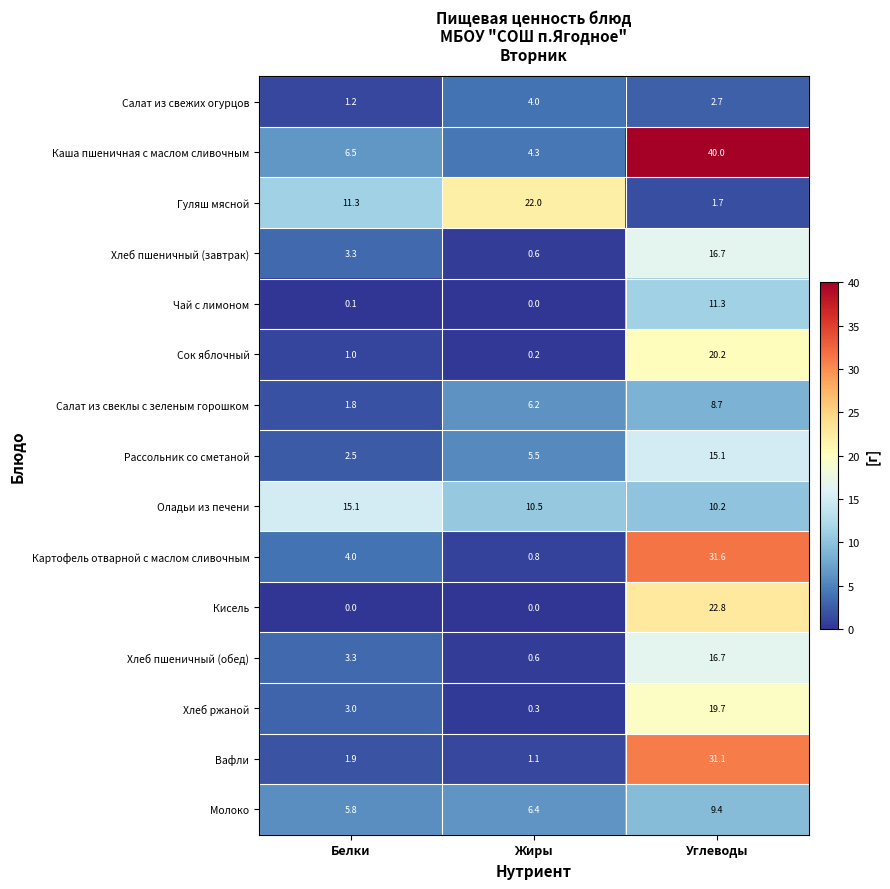

Is it true that Картофель отварной с маслом сливочным equals 0.8 at Жиры?

True